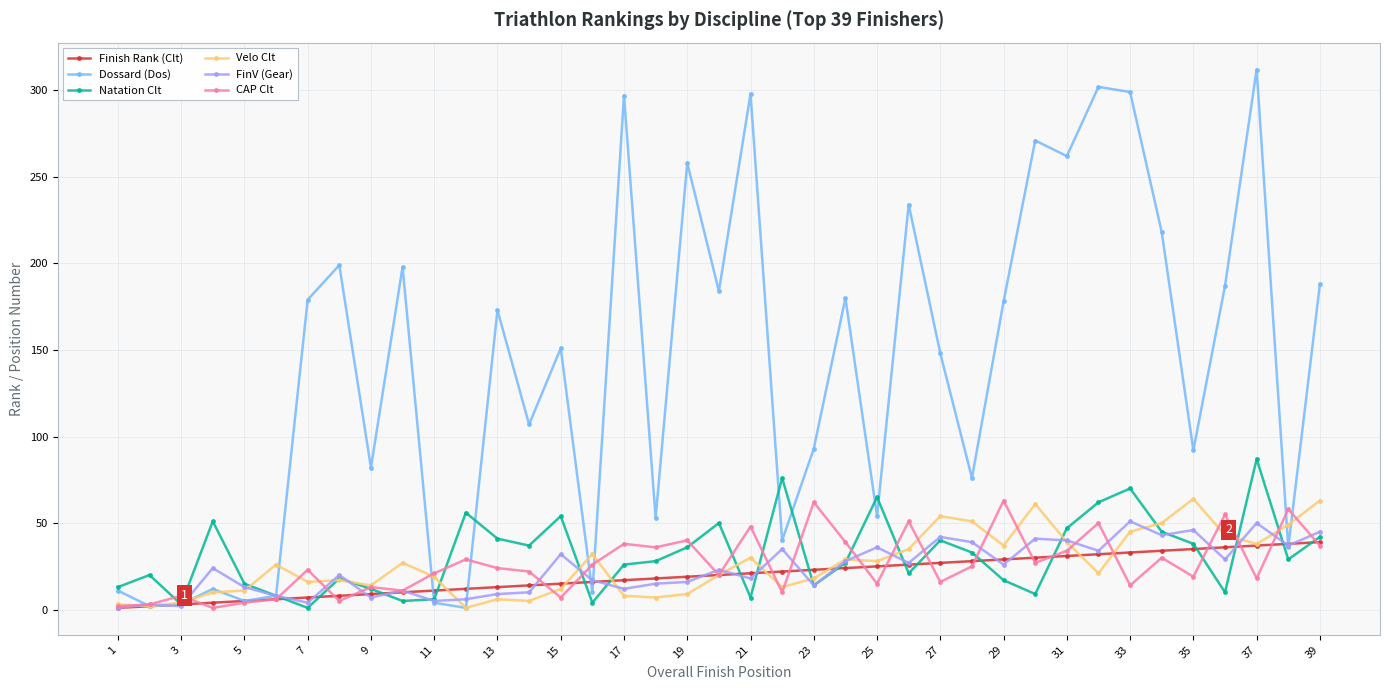

Which series has the widest spread of values?

Dossard (Dos)